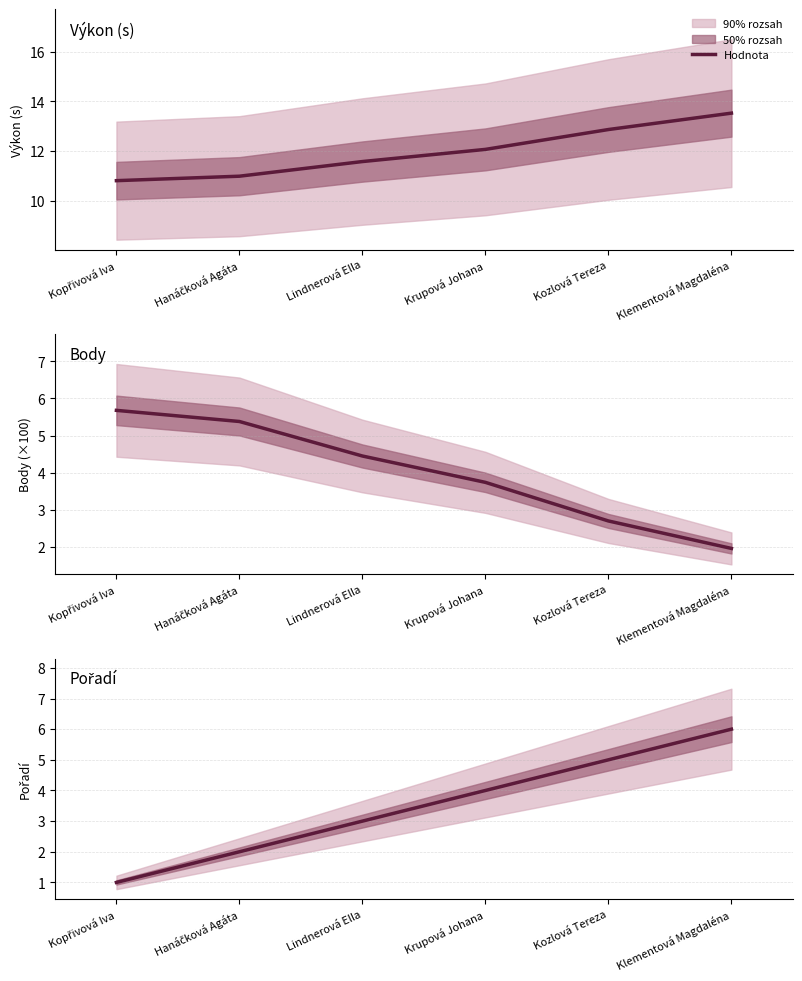

How many values are between 2 and 5?

4